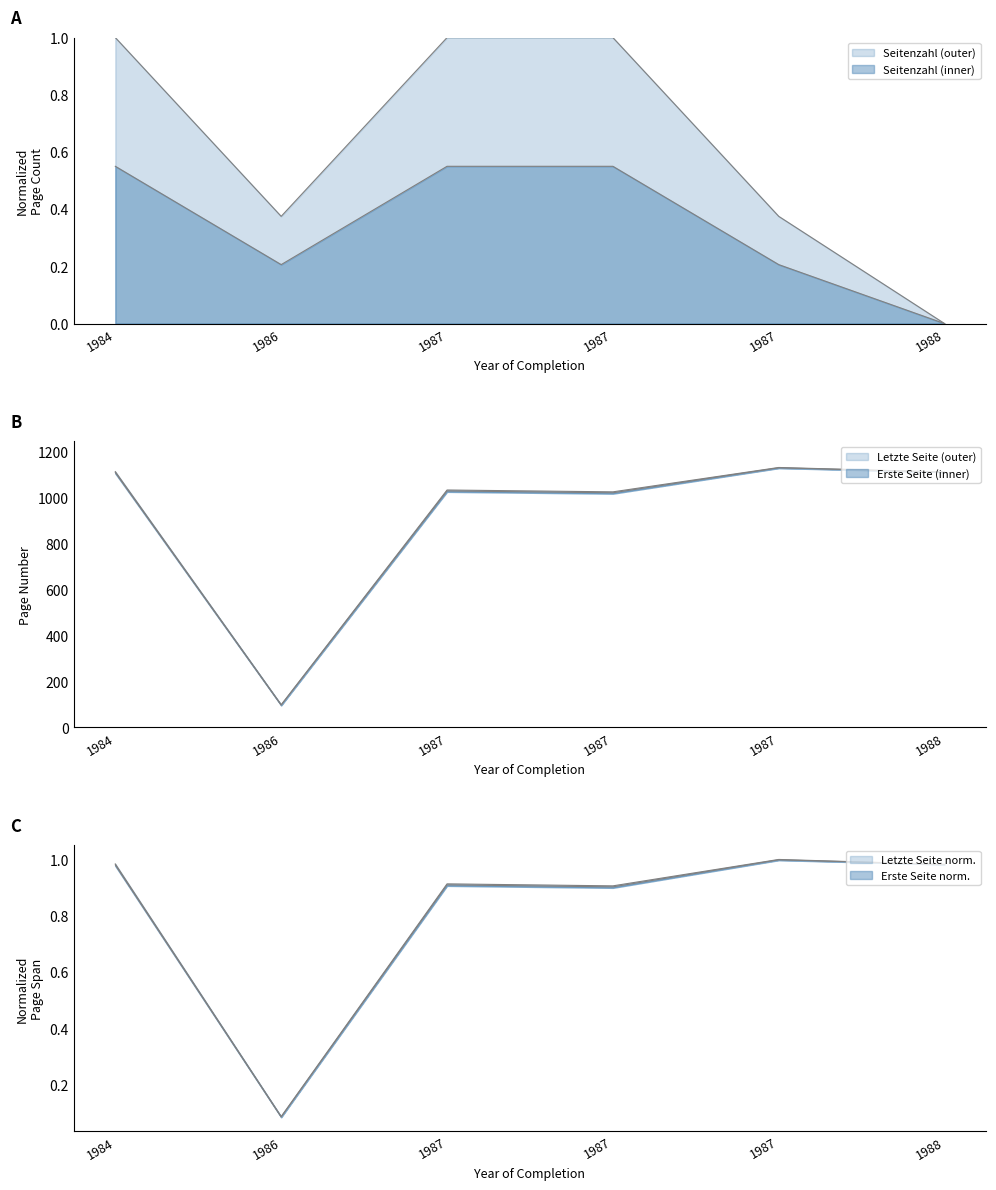

Does the chart have visible grid lines?

No